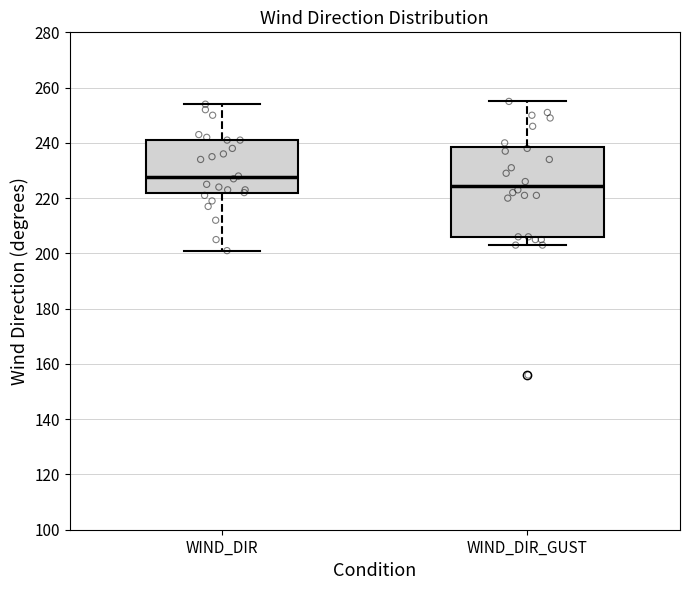

Reading left to right, transcribe this box plot: for each box, give where its median line is, the range the box spans, and where its two whiskers end, as read against the y-axis. The values are not printed on the chart, so give them approximately, as read against the axis.

WIND_DIR: median 228, box 222 to 242, whiskers 202 to 254
WIND_DIR_GUST: median 224, box 206 to 238, whiskers 204 to 256